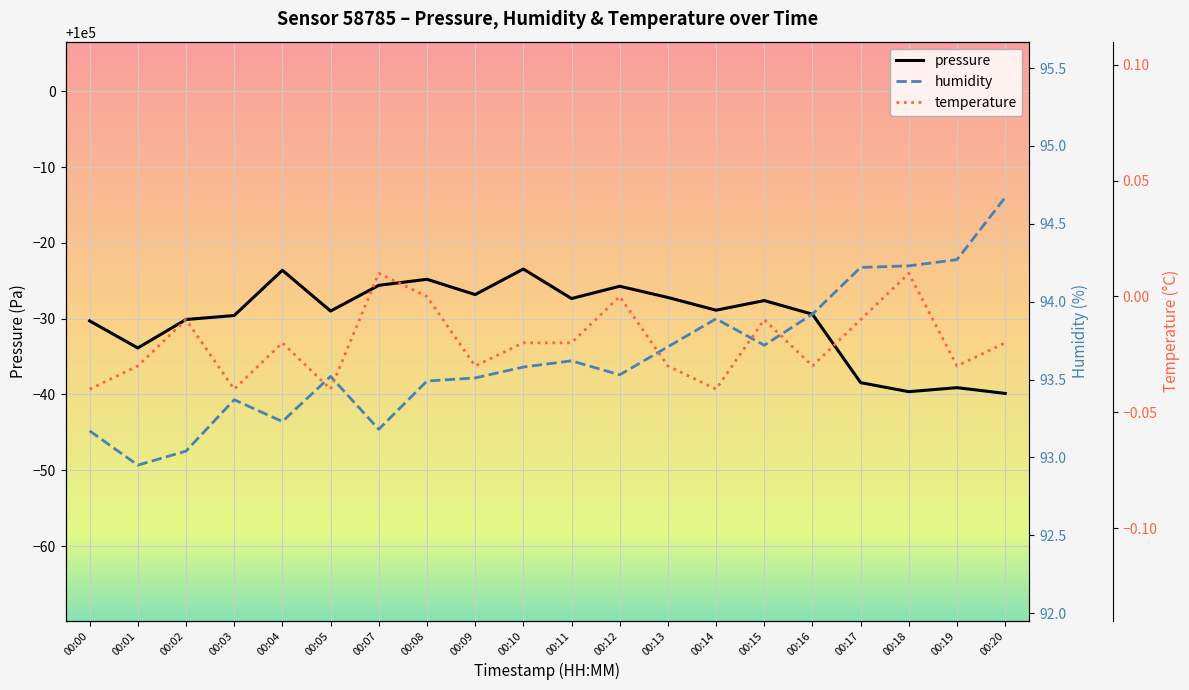

Which category has the highest value across all series?

00:10